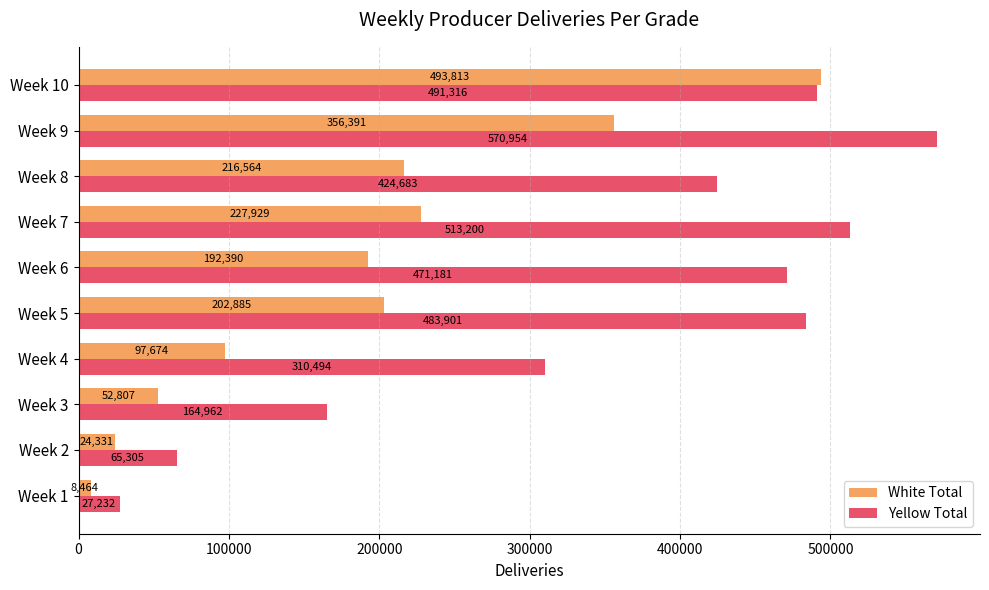

At which category is the sum across all series the highest?

Week 10